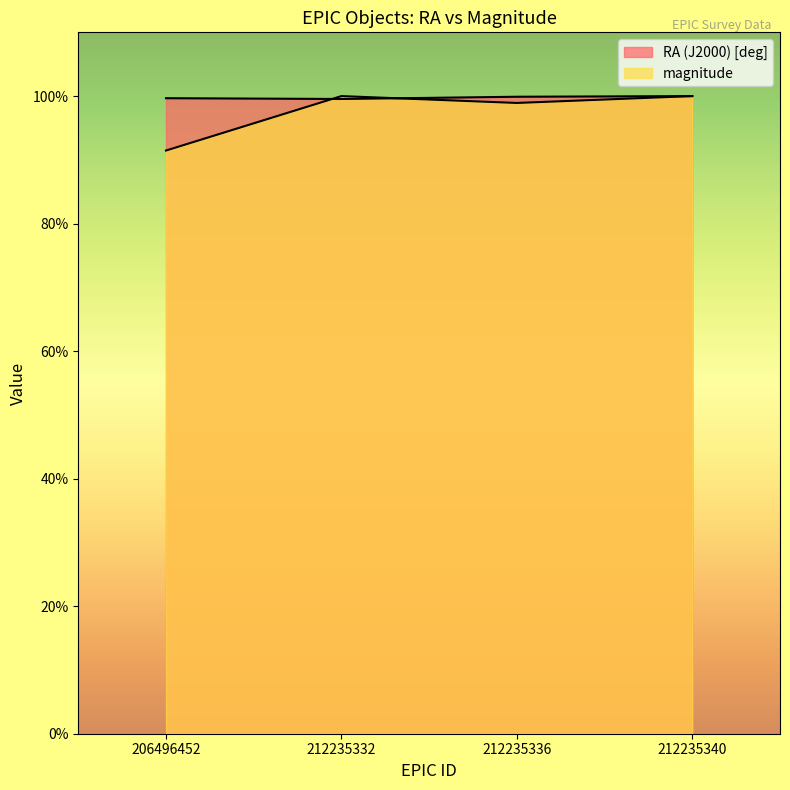

Reading right to left, extract all data points from this chart.

RA (J2000) [deg]: 212235340=100.0	212235336=99.9	212235332=99.5	206496452=99.7
magnitude: 212235340=100.0	212235336=98.9	212235332=100.0	206496452=91.5